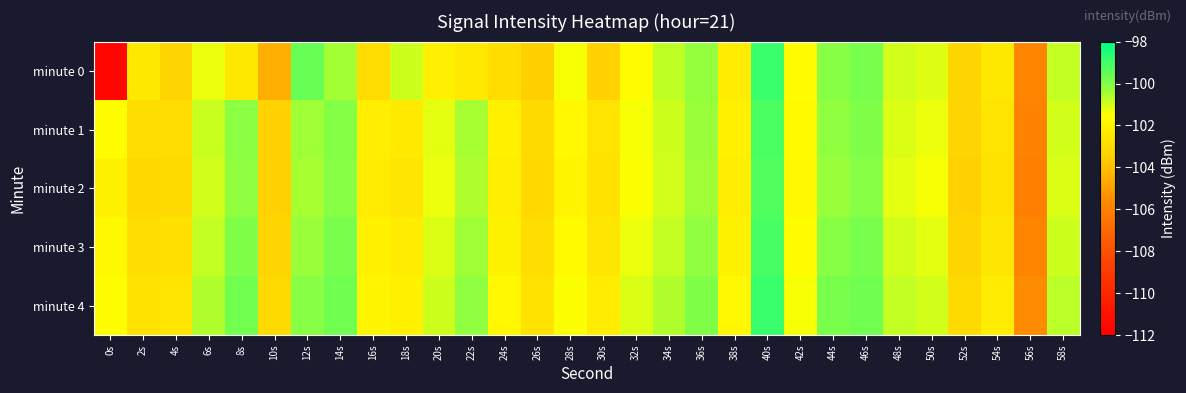

List the series in order of their peak value, lowest first.

minute 2, minute 1, minute 3, minute 0, minute 4